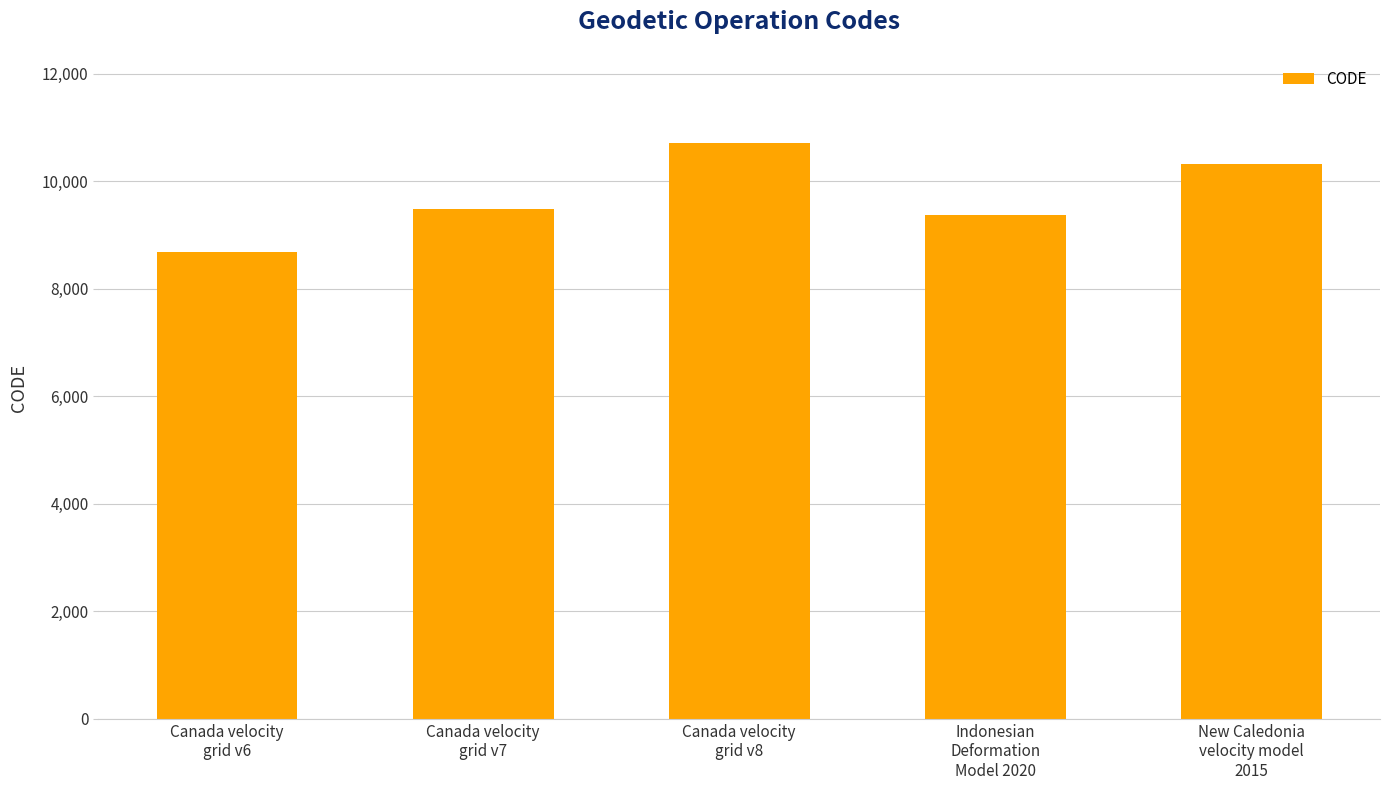

How many distinct data groups are displayed?

1